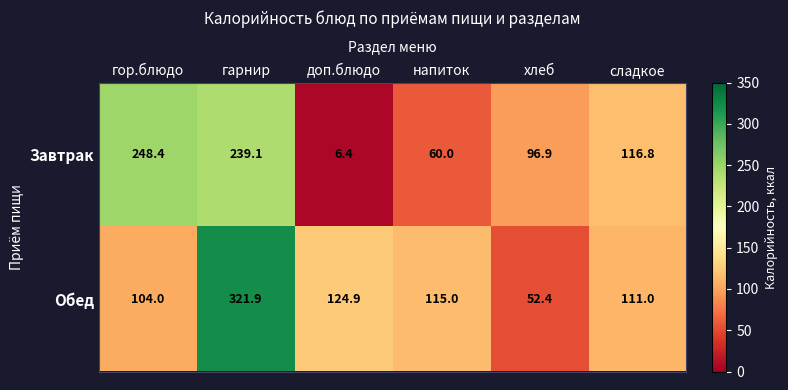

What is the difference between the highest and lowest values at хлеб?

44.5